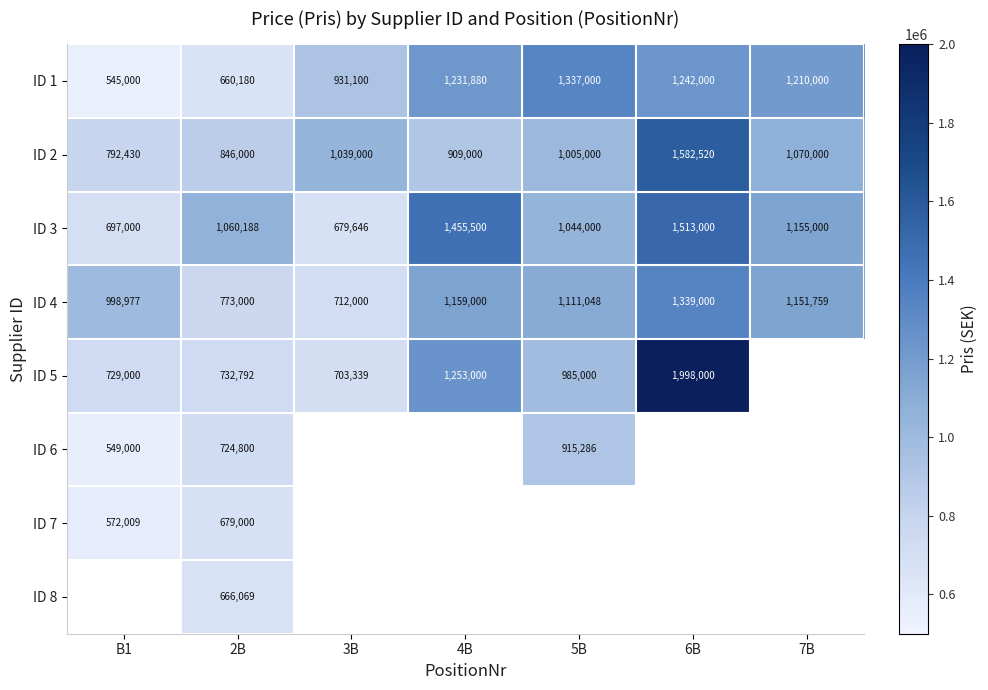

Is it true that ID 1 equals 553523.4 at 6B?

False